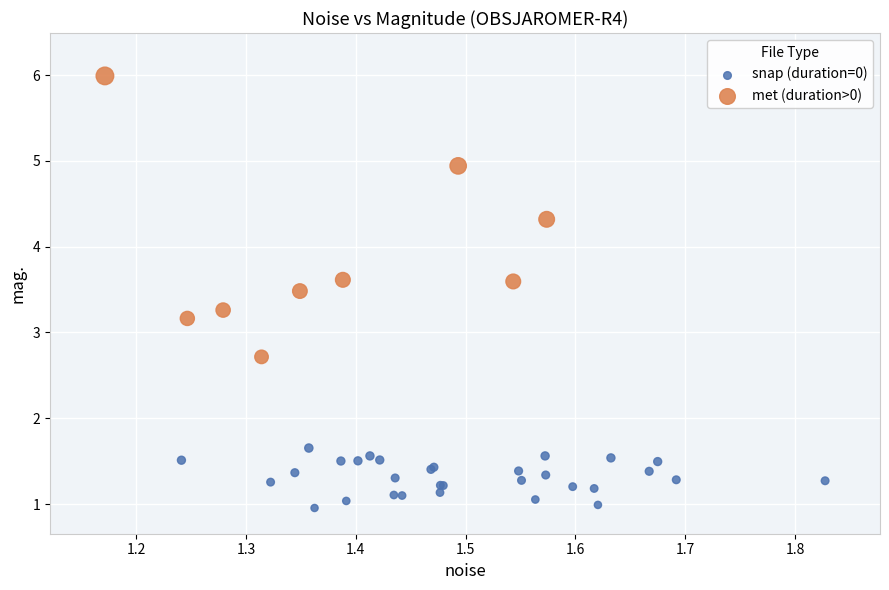

Which series reaches the minimum Y coordinate?

snap (duration=0)